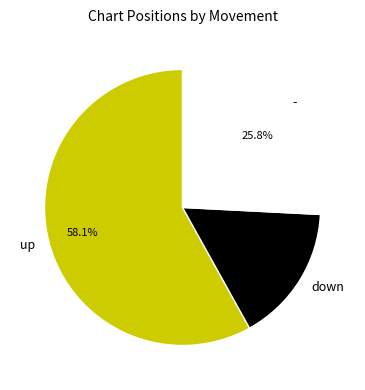

Does - represent more than half of the total?

No